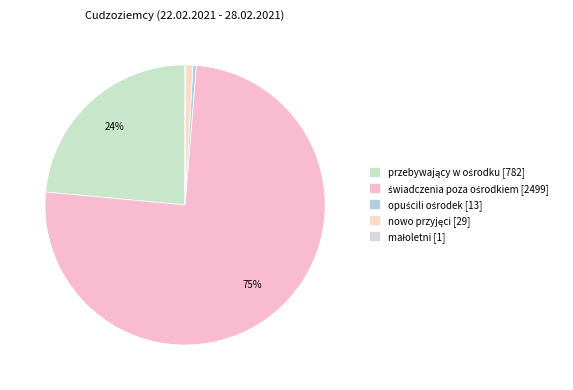

What is the smallest slice in the pie chart?

małoletni